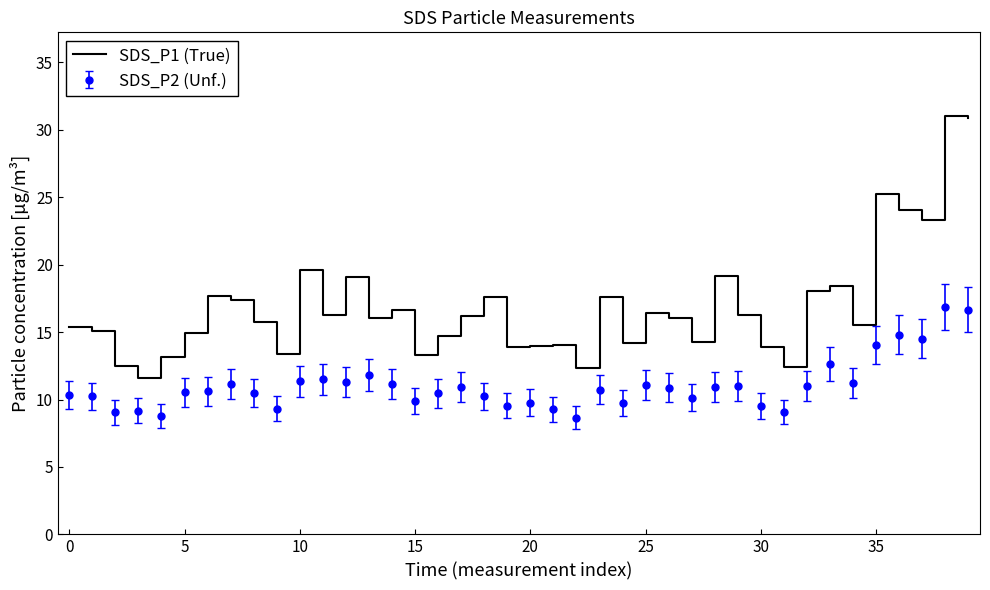

What is the smallest value displayed?

8.7